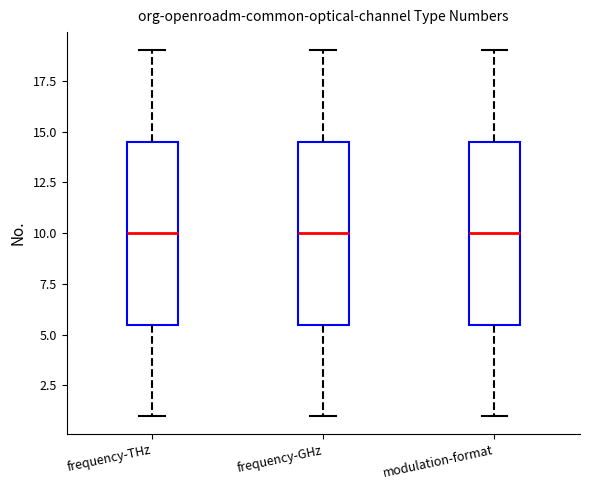

Reading left to right, read every box against the y-axis: the position of its median line, the range the box covers, and the ends of its whiskers. The values are not printed on the chart, so give them approximately, as read against the axis.

frequency-THz: median 10.0, box 5.5 to 14.5, whiskers 1.0 to 19.0
frequency-GHz: median 10.0, box 5.5 to 14.5, whiskers 1.0 to 19.0
modulation-format: median 10.0, box 5.5 to 14.5, whiskers 1.0 to 19.0